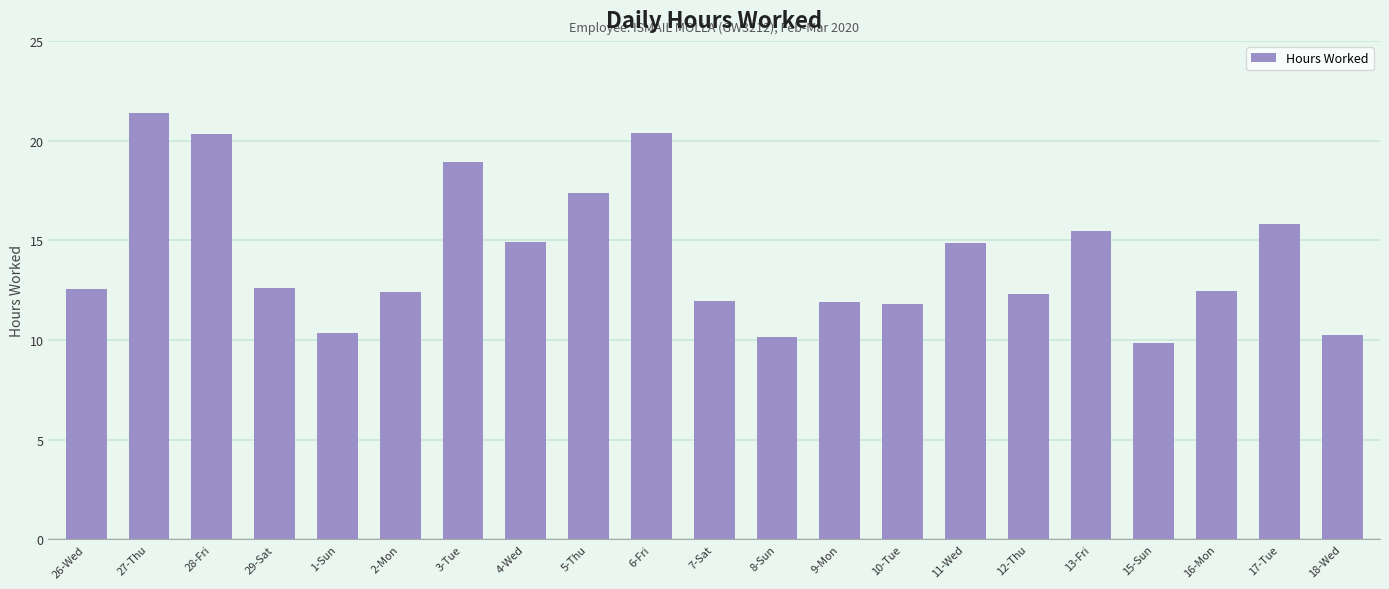

How many data points does each series have?

21